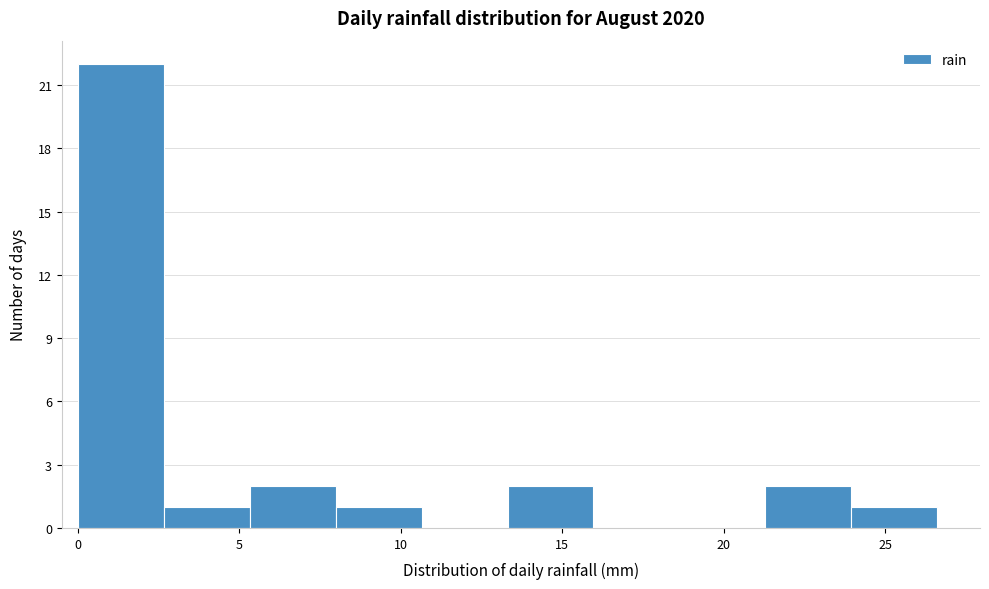

Reading left to right, list every bar in this chart as the range it spans on the x-axis followed by its height. Neither the bar edges nor the heights are printed on the chart, so give them approximately, as read against the axes.

0.0 to 2.5: 22
2.5 to 5.5: 1
5.5 to 8.0: 2
8.0 to 10.5: 1
10.5 to 13.5: 0
13.5 to 16.0: 2
16.0 to 18.5: 0
18.5 to 21.5: 0
21.5 to 24.0: 2
24.0 to 26.5: 1